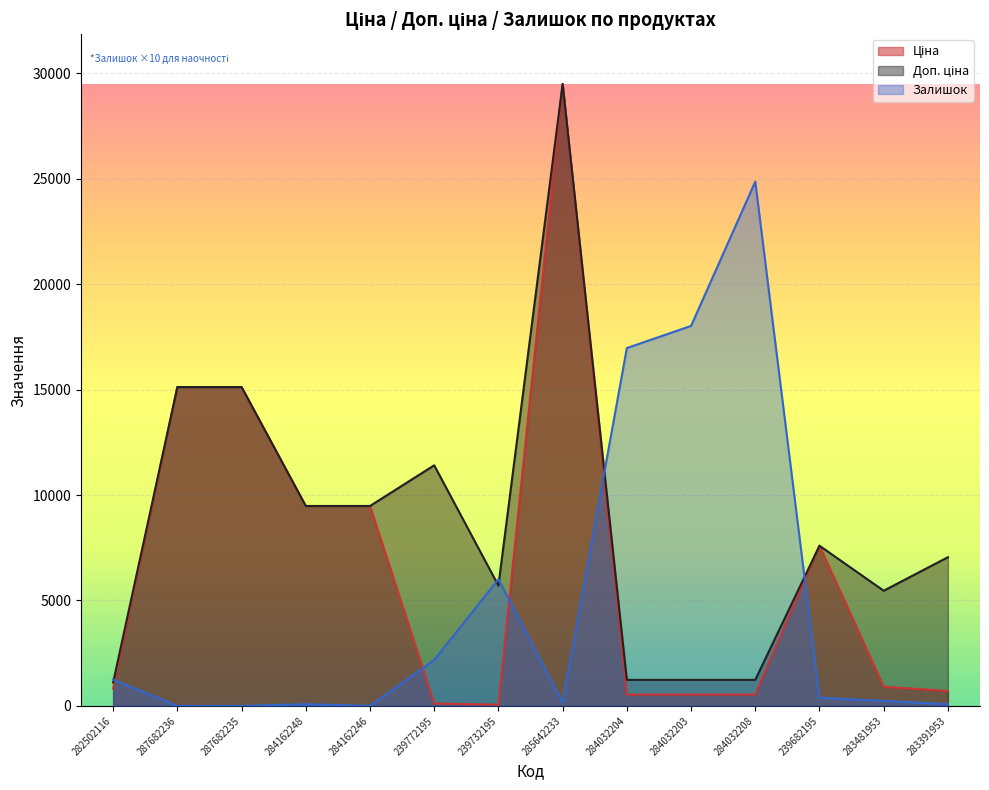

How many lines are shown in the chart?

3